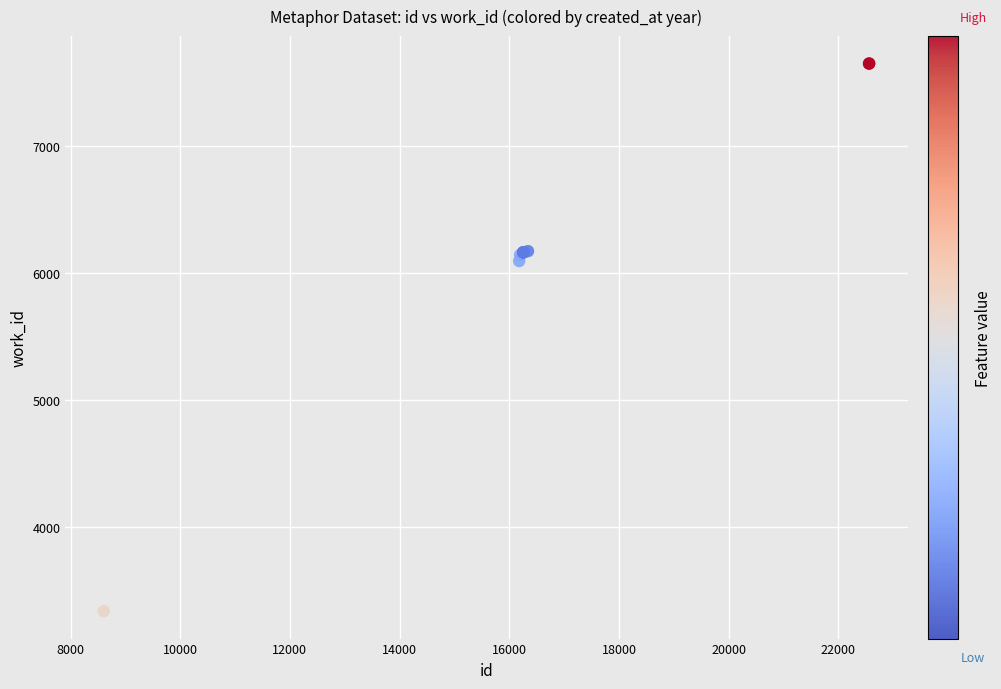

What Y value in the scatter plot is closest to 5492?

6094